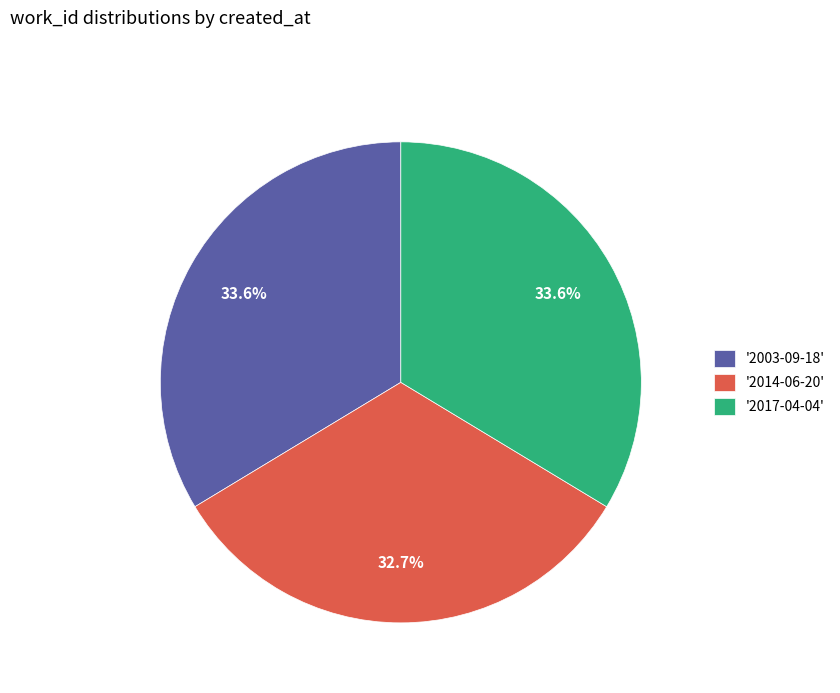

Is the sum of '2003-09-18' and '2017-04-04' greater than half?

Yes